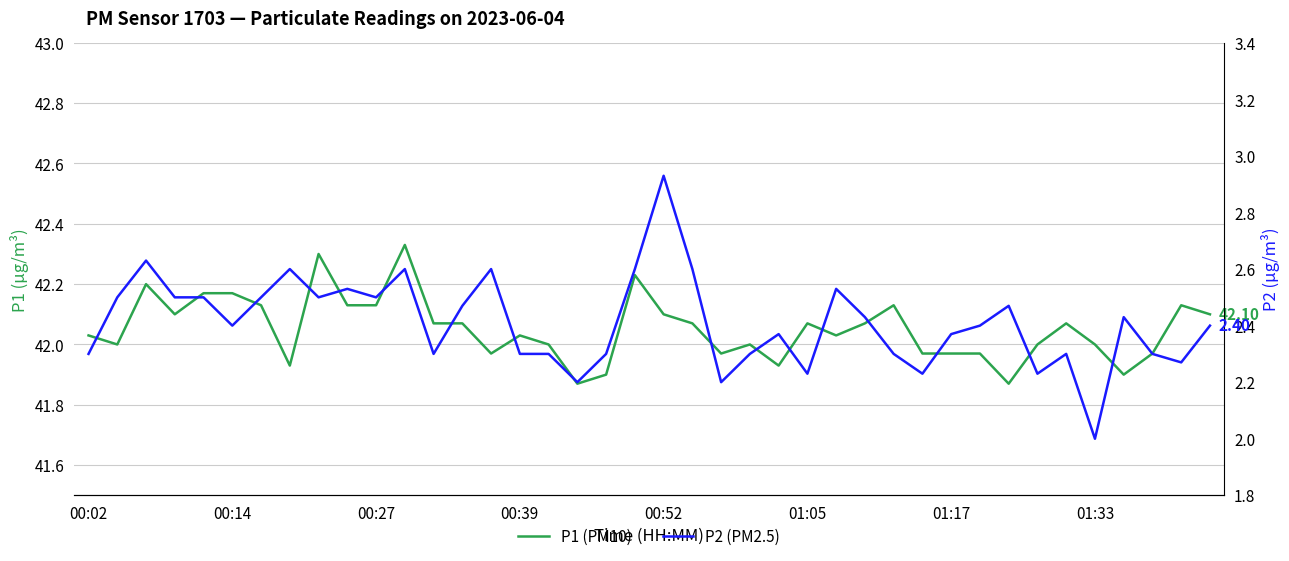

How many interior local peaks does the P2 (PM2.5) series have?

11